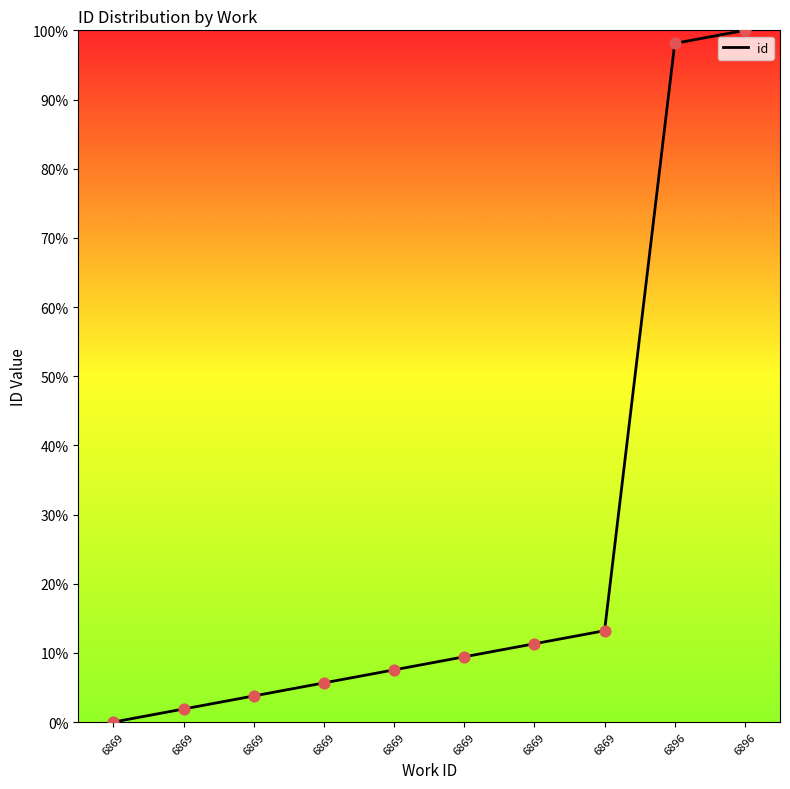

What is the change in value from 6869 to 6896?

+96.2